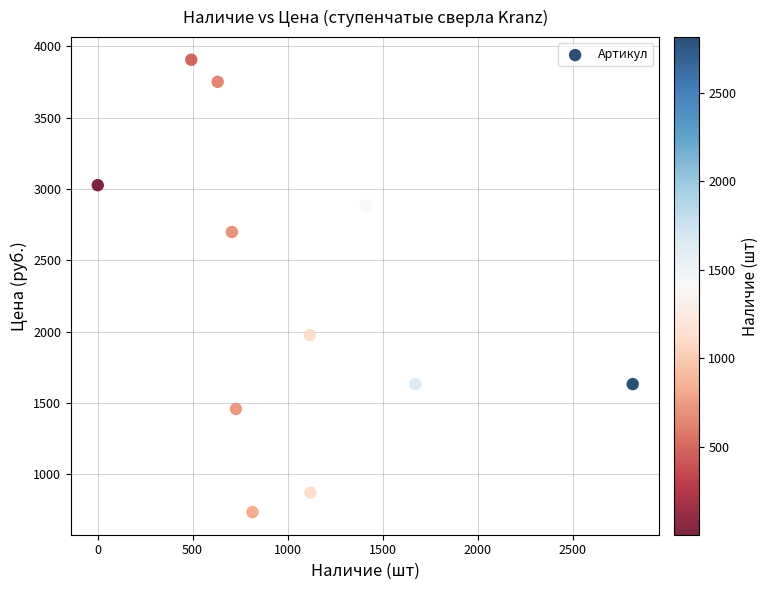

What is the range of Y values (max minus min)?

3173.3